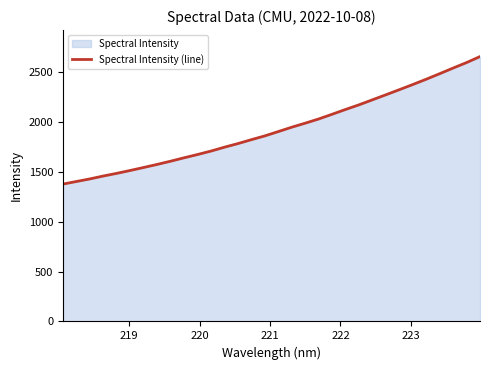

What is the maximum value shown in the chart?

2659.7